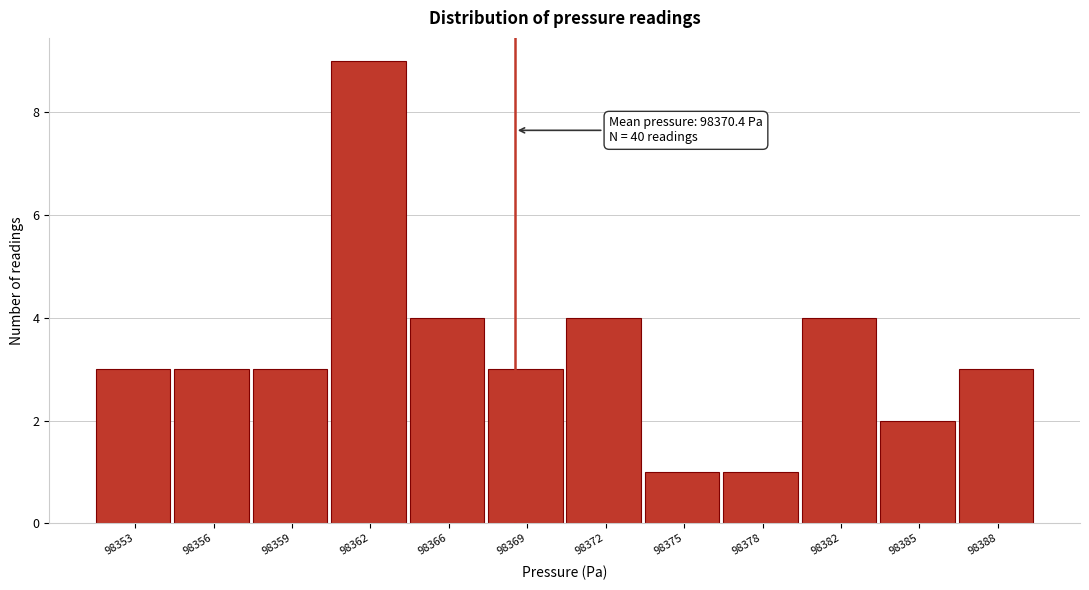

Reading left to right, list all the values displayed in this chart.

98353=3	98356=3	98359=3	98362=9	98366=4	98369=3	98372=4	98375=1	98378=1	98382=4	98385=2	98388=3